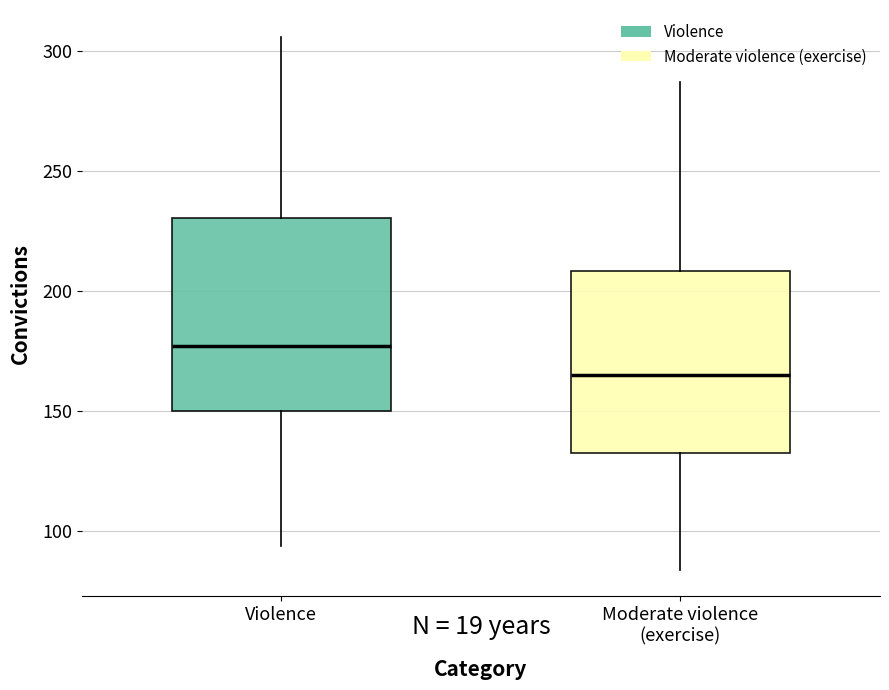

Reading left to right, transcribe this box plot: for each box, give where its median line is, the range the box spans, and where its two whiskers end, as read against the y-axis. The values are not printed on the chart, so give them approximately, as read against the axis.

Violence: median 175, box 150 to 230, whiskers 95 to 305
Moderate violence (exercise): median 165, box 135 to 210, whiskers 85 to 285